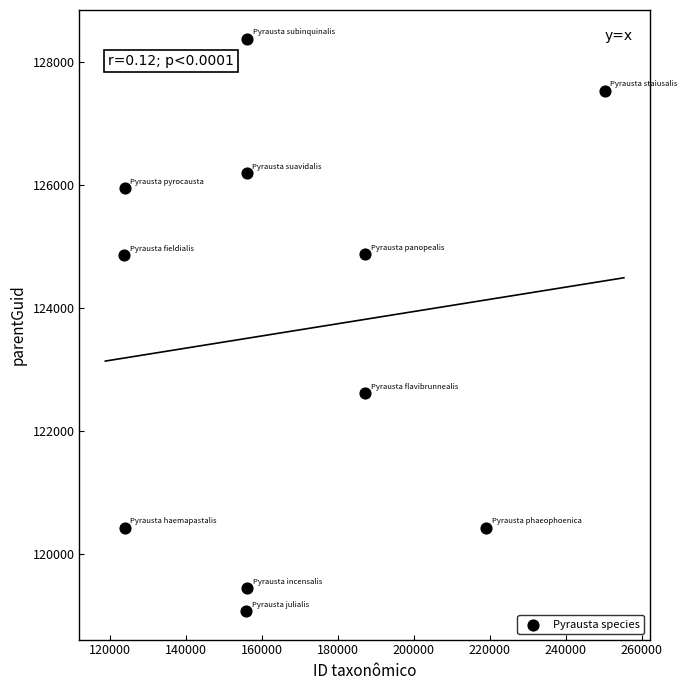

What is the average Y value?

123612.2